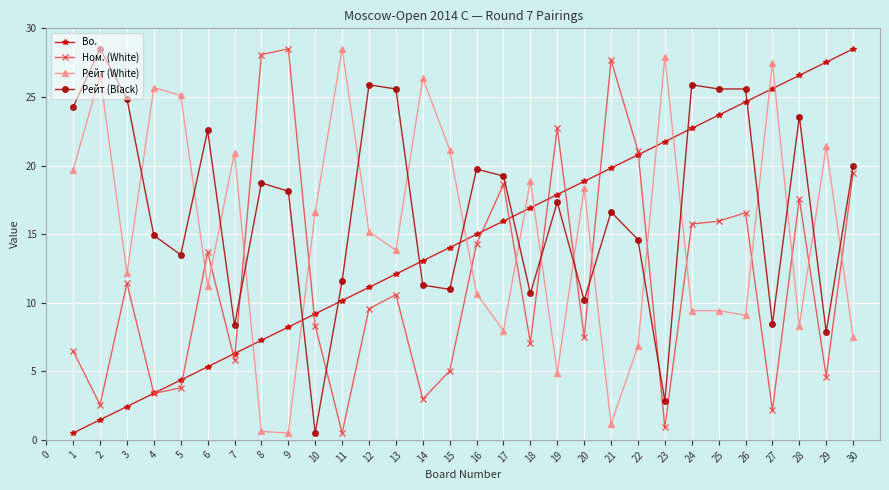

How many values in the Ном. (White) series exceed 10?

15